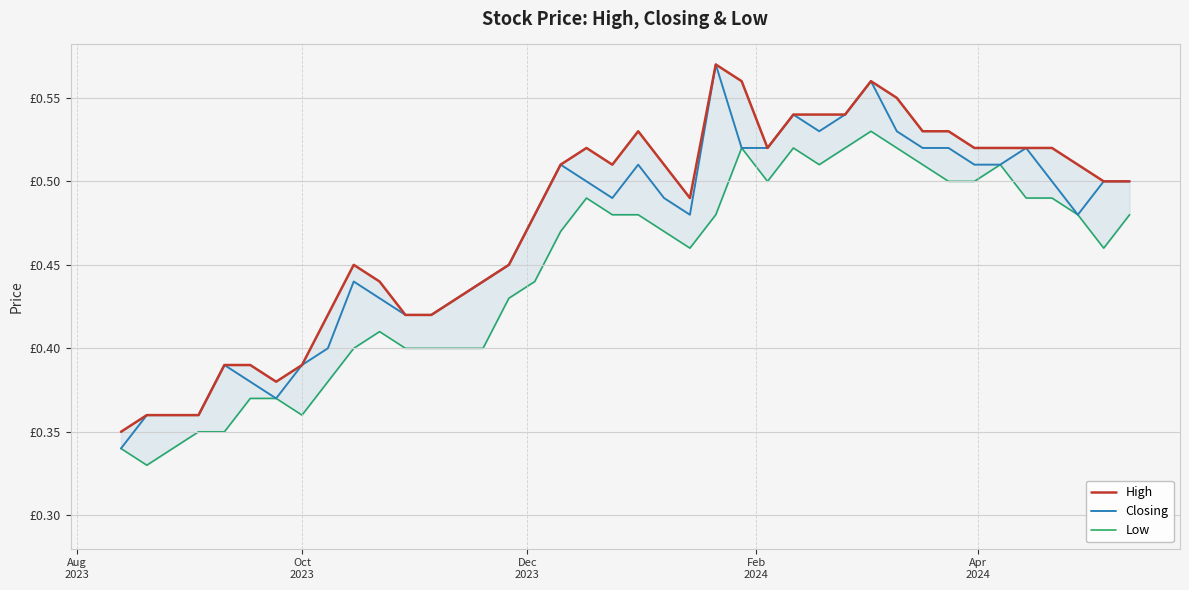

What is the difference between the maximum and minimum values in the Closing series?

0.2